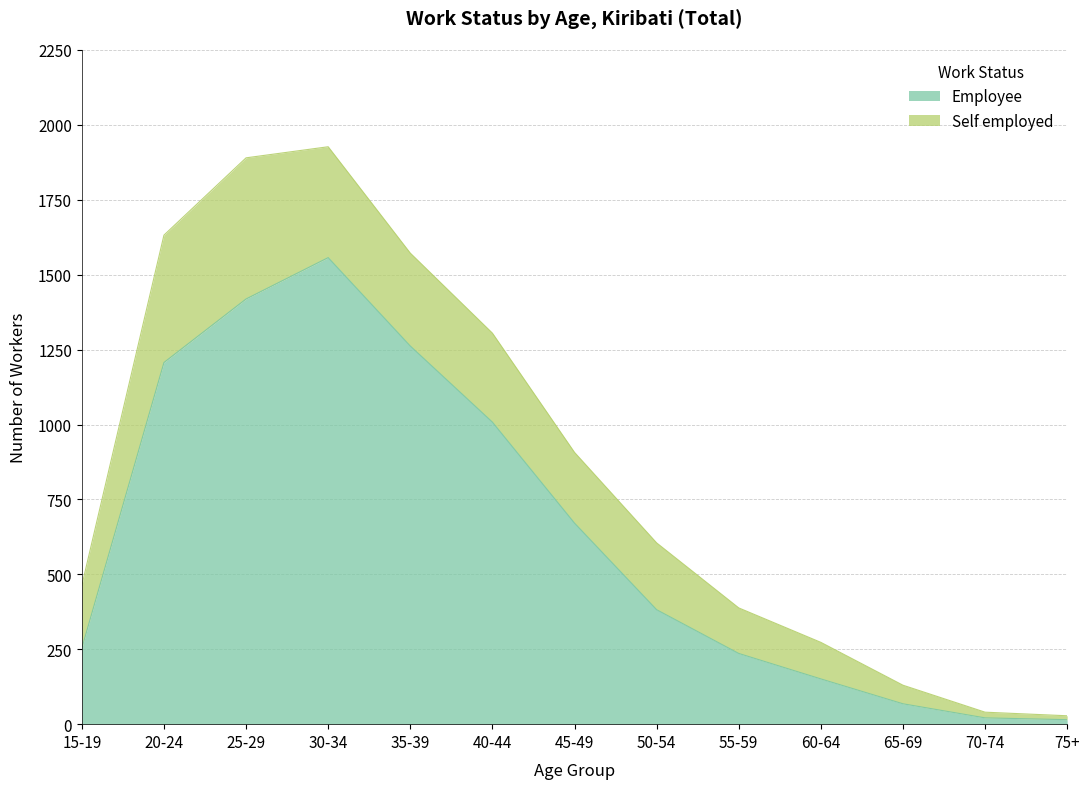

What is the sum of the values at 20-24 and 30-34?

2764